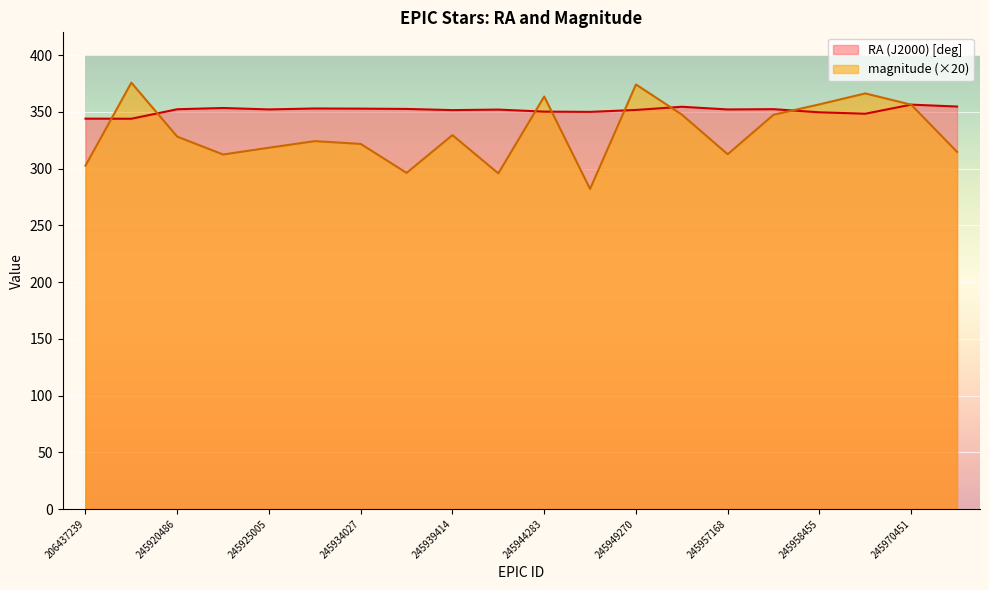

Count the number of categories in the chart.

20